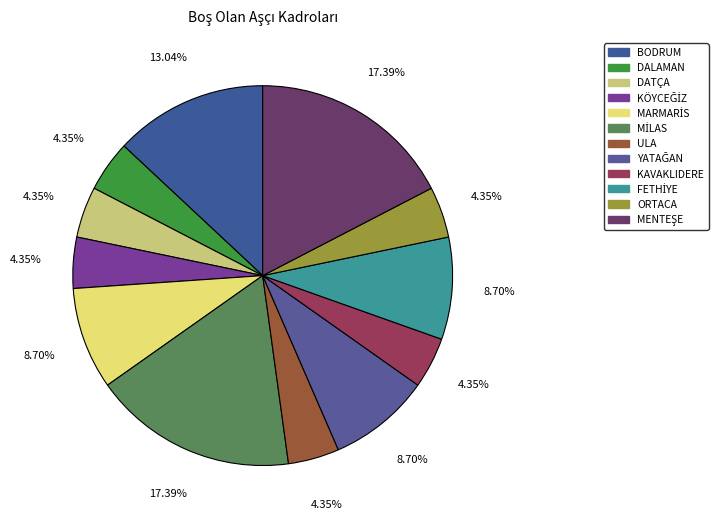

Which category has the smallest portion of the pie?

DALAMAN